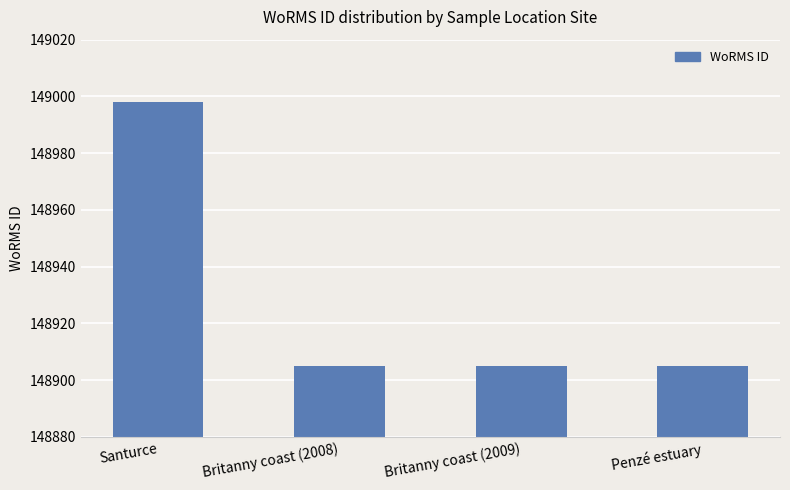

What is the difference between the values at Britanny coast (2008) and Santurce?

93